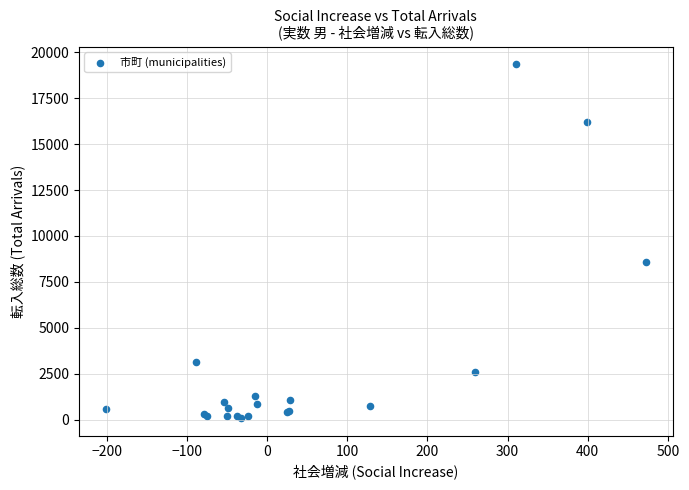

What Y value in the scatter plot is closest to 9714?

8574